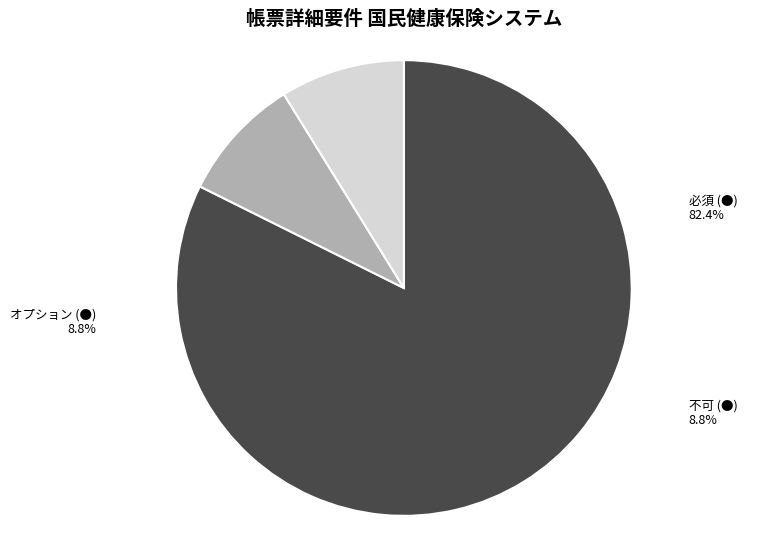

Which category has the biggest portion of the pie?

必須 (●)